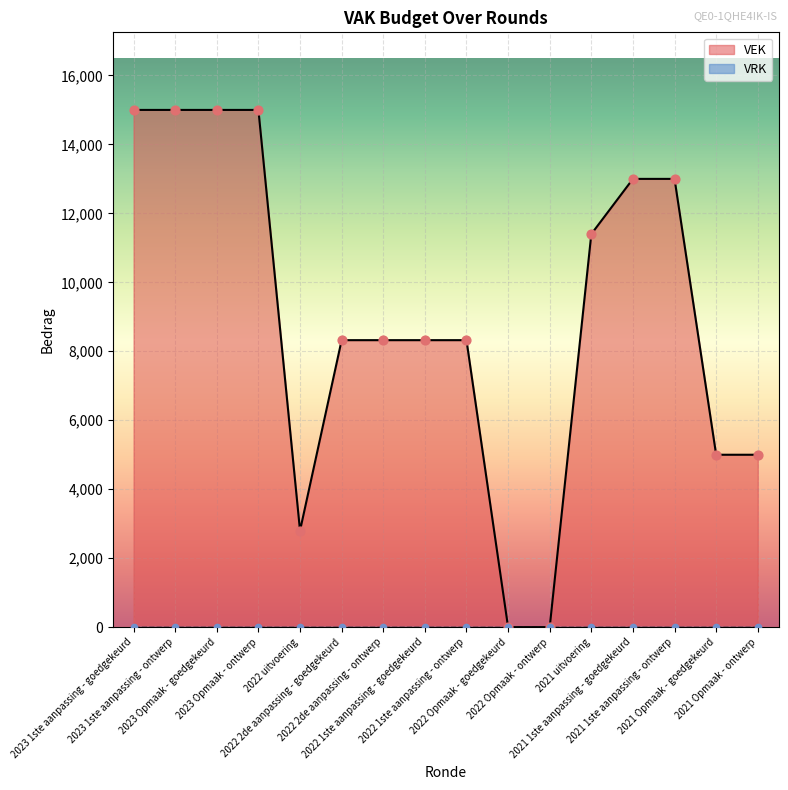

What is the ratio of the value at 2021 1ste aanpassing - goedgekeurd to the value at 2022 1ste aanpassing - ontwerp?

1.6